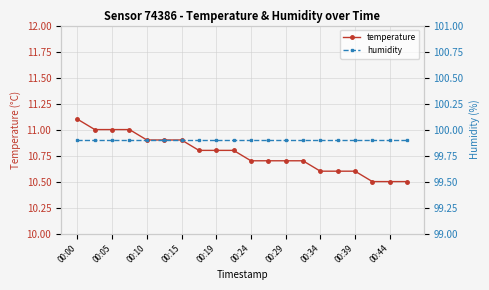

True or false: temperature and humidity cross at least once.

False